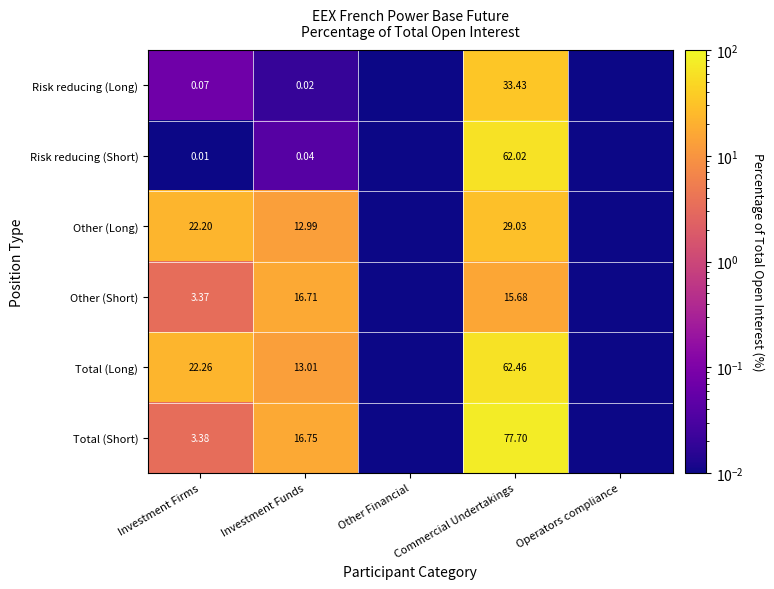

Is the value of Total (Short) at Commercial Undertakings greater than the value of Other (Short) at Investment Funds?

Yes